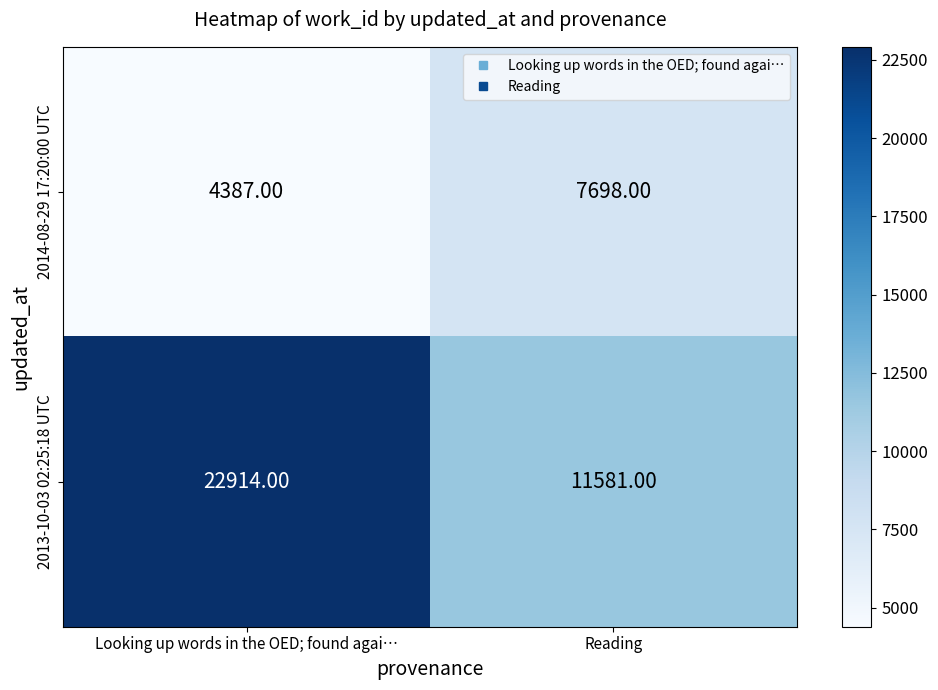

What is the difference between the 2014-08-29 17:20:00 UTC values at Looking up words in the OED; found agai… and Reading?

3311